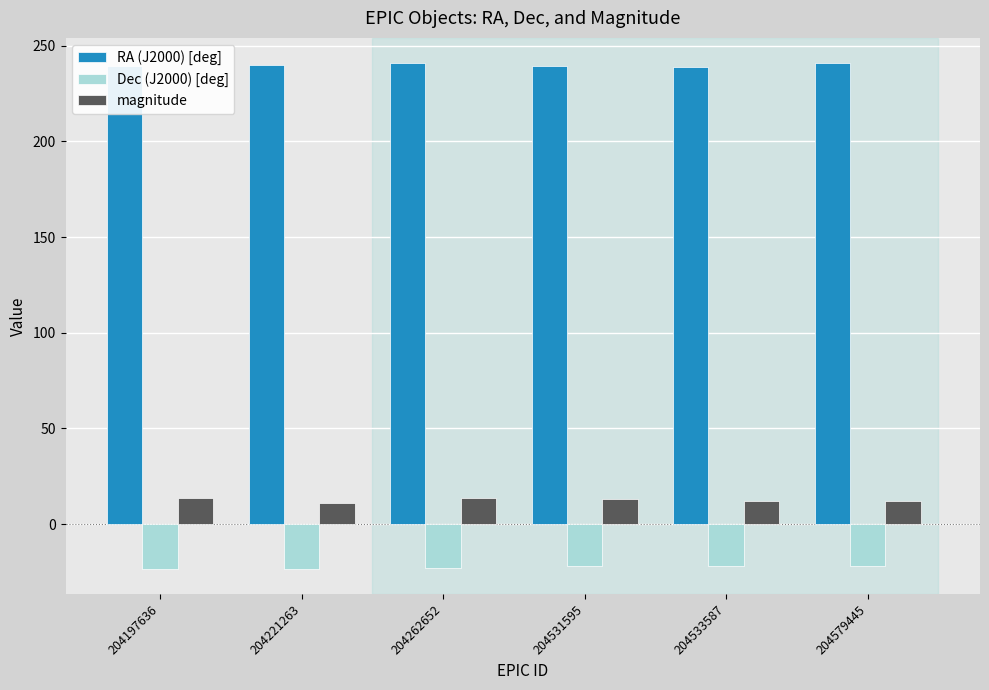

What value does the RA (J2000) [deg] series have at 204533587?

238.8